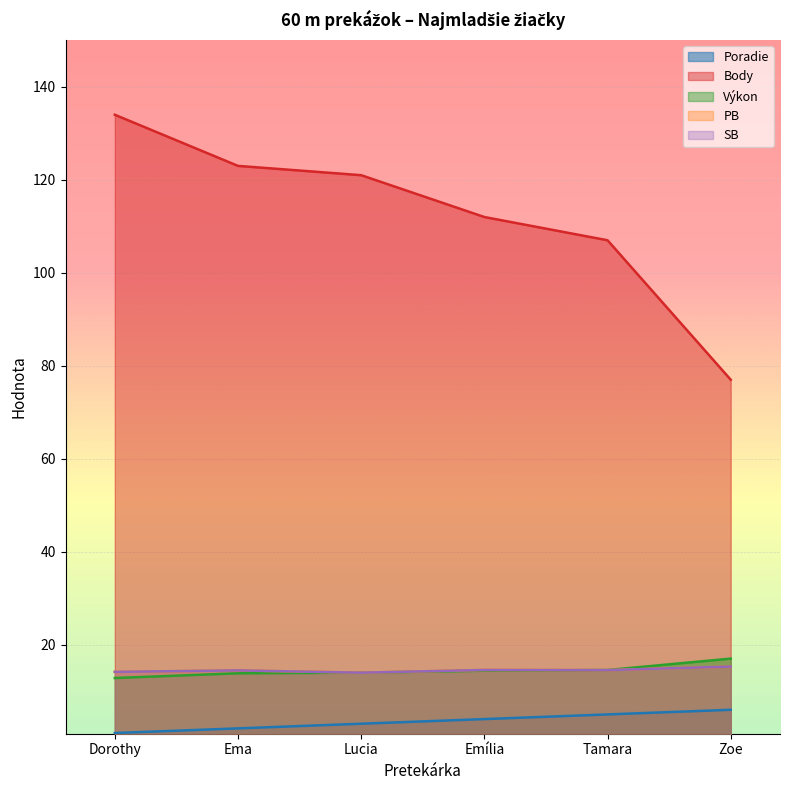

How many lines are shown in the chart?

5